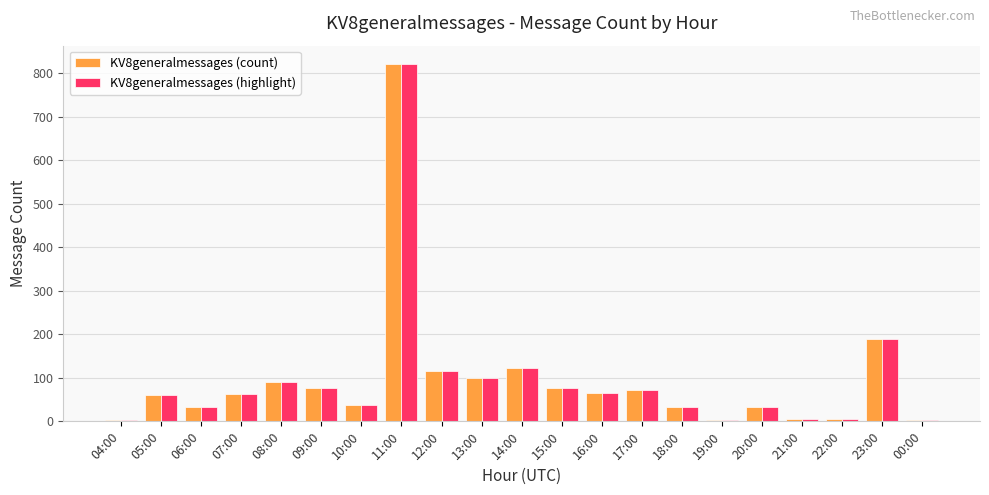

At which category is the sum across all series the highest?

11:00